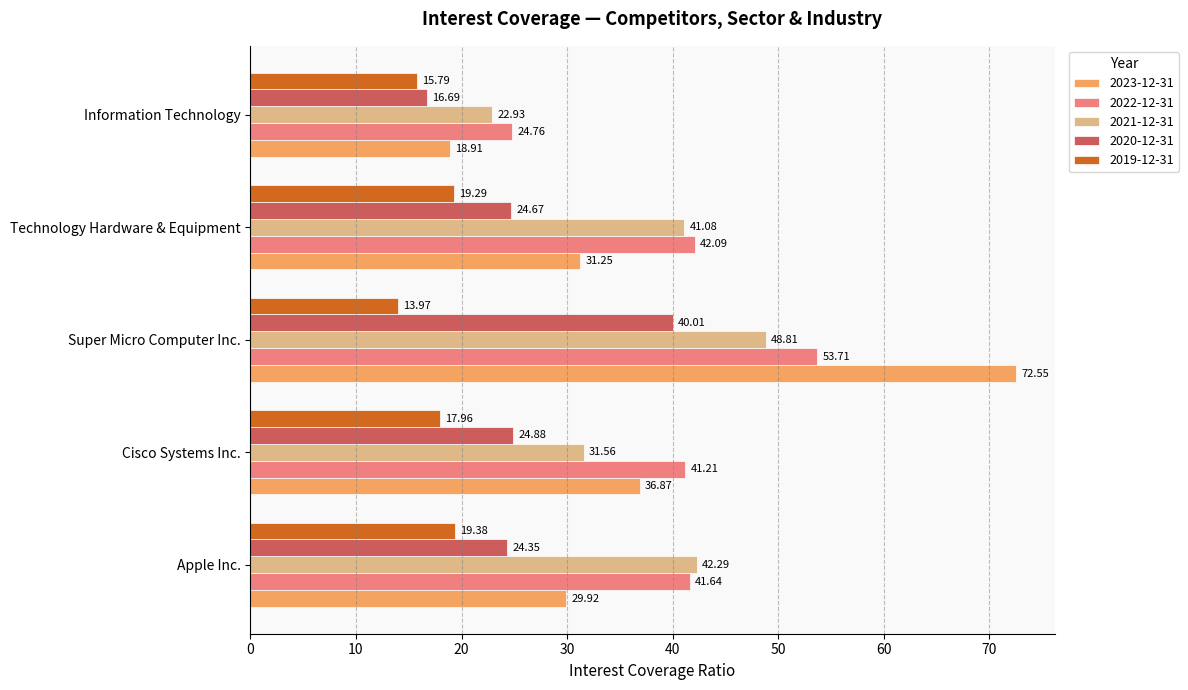

Which series has the largest total across all categories?

2022-12-31